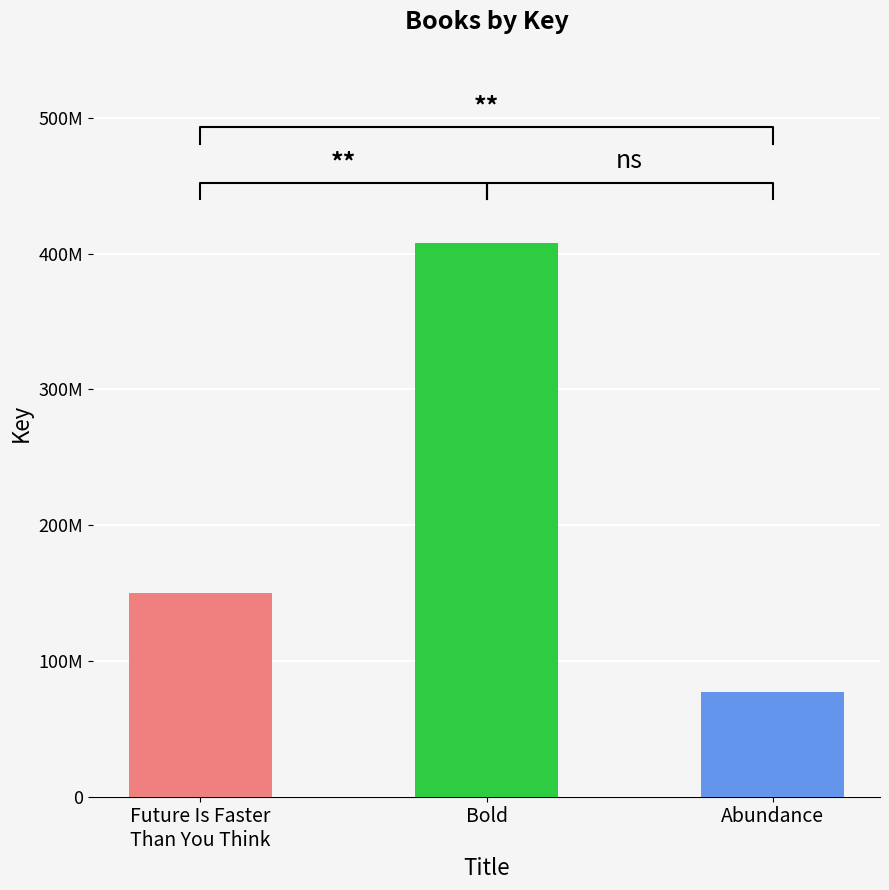

What is the greatest value displayed?

407537374